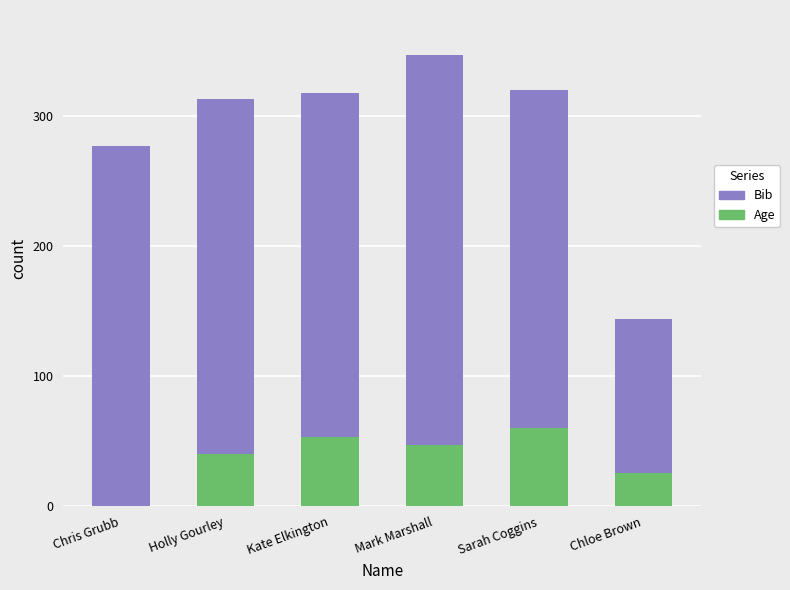

Is it true that Age equals 20 at Sarah Coggins?

False